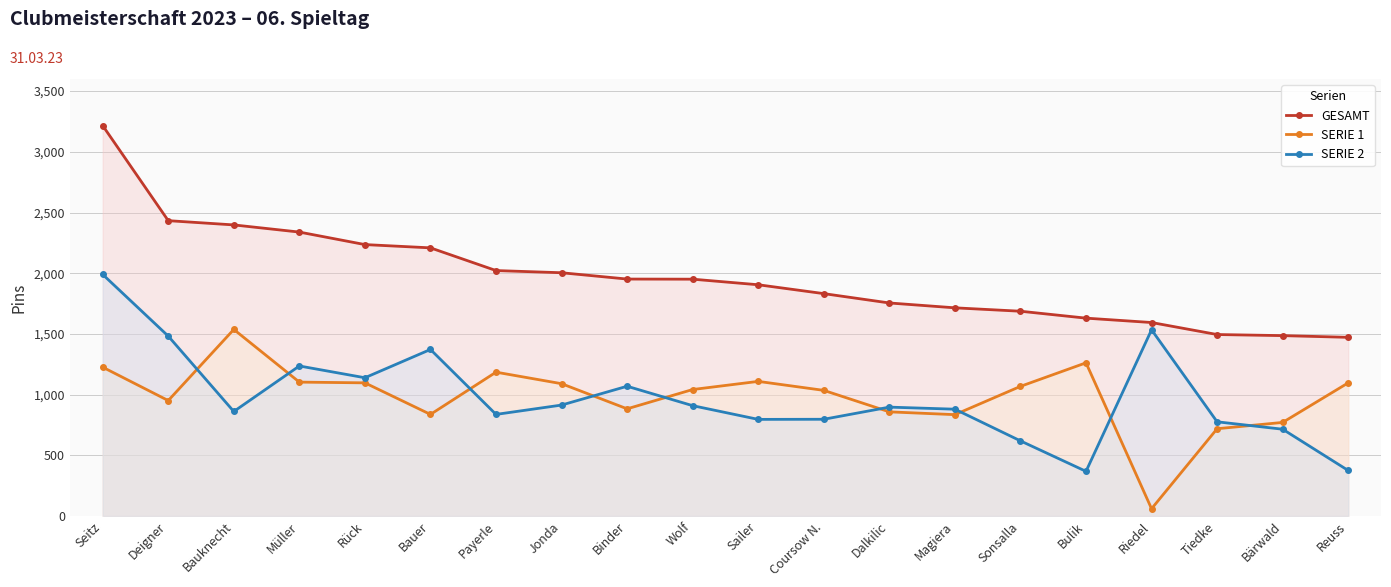

What is the value of the SERIE 1 point at the 9th from the left?

883